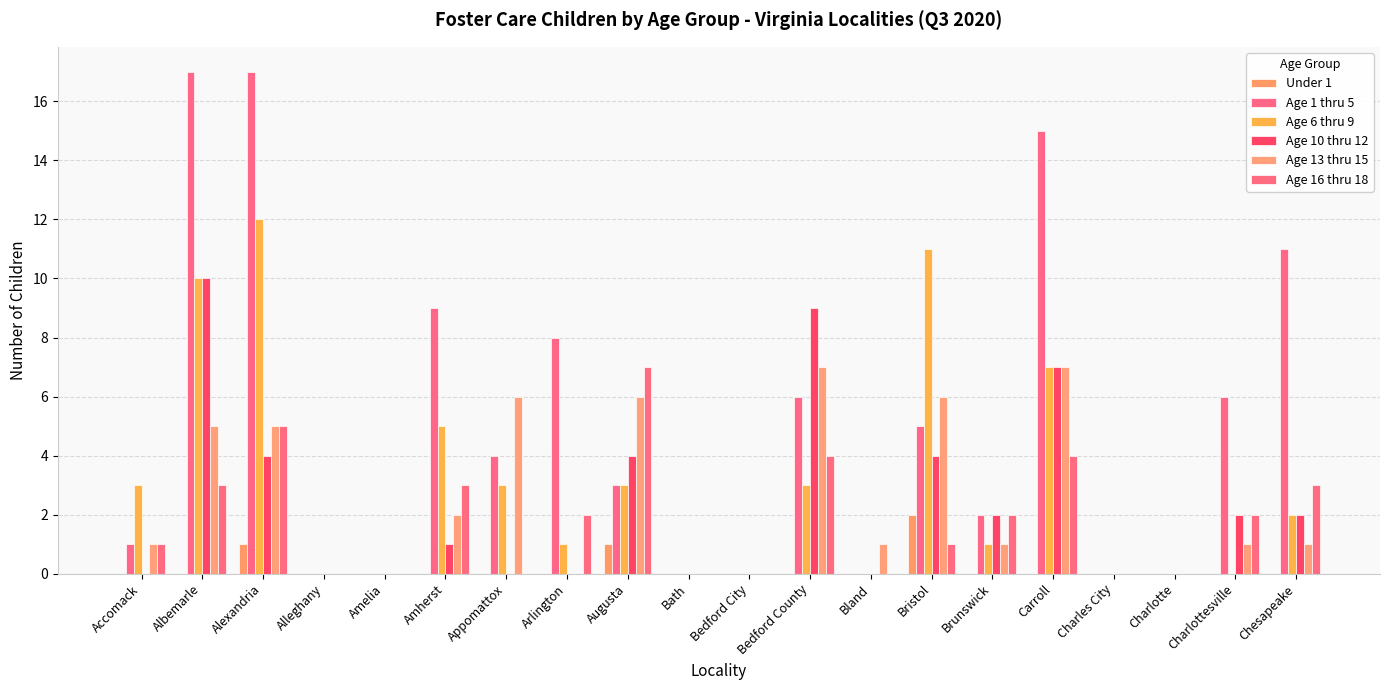

Which series has the largest range (max minus min)?

Age 1 thru 5